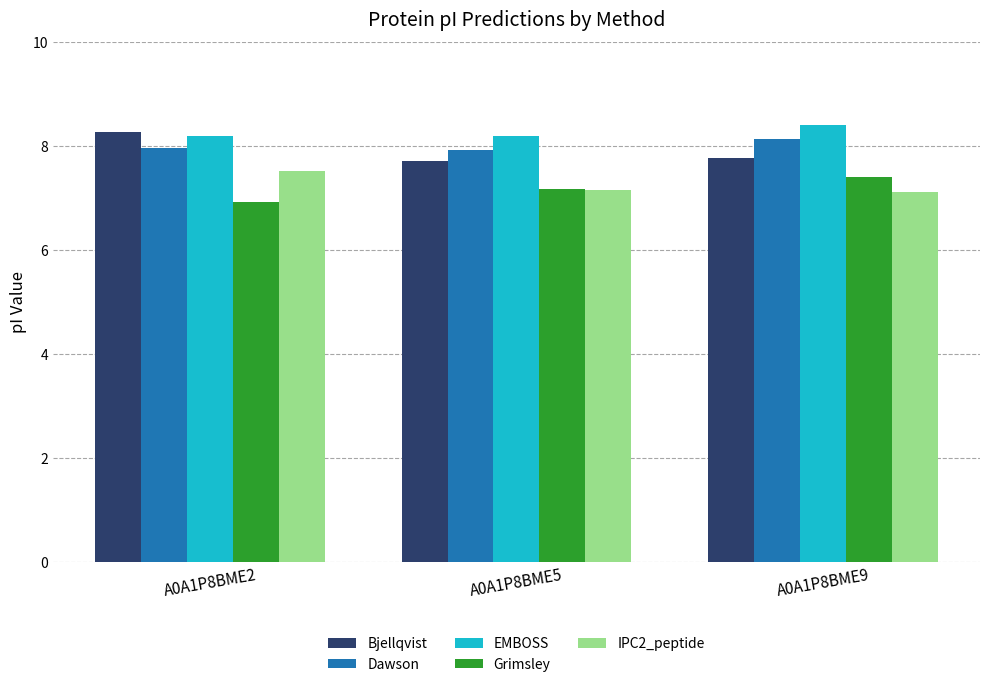

What is the total value across all series at A0A1P8BME2?

38.9